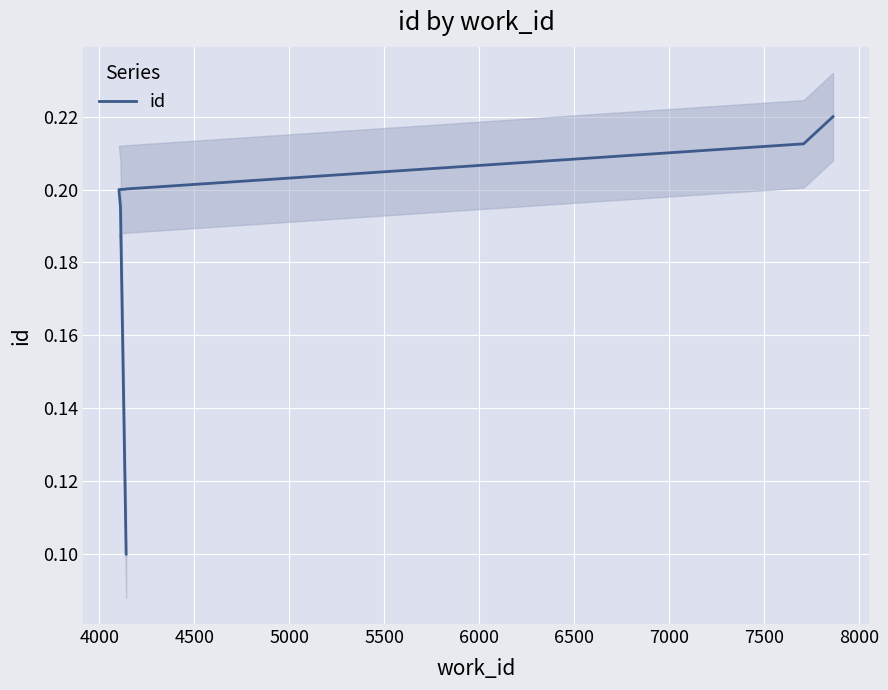

Count the number of data series in this chart.

1